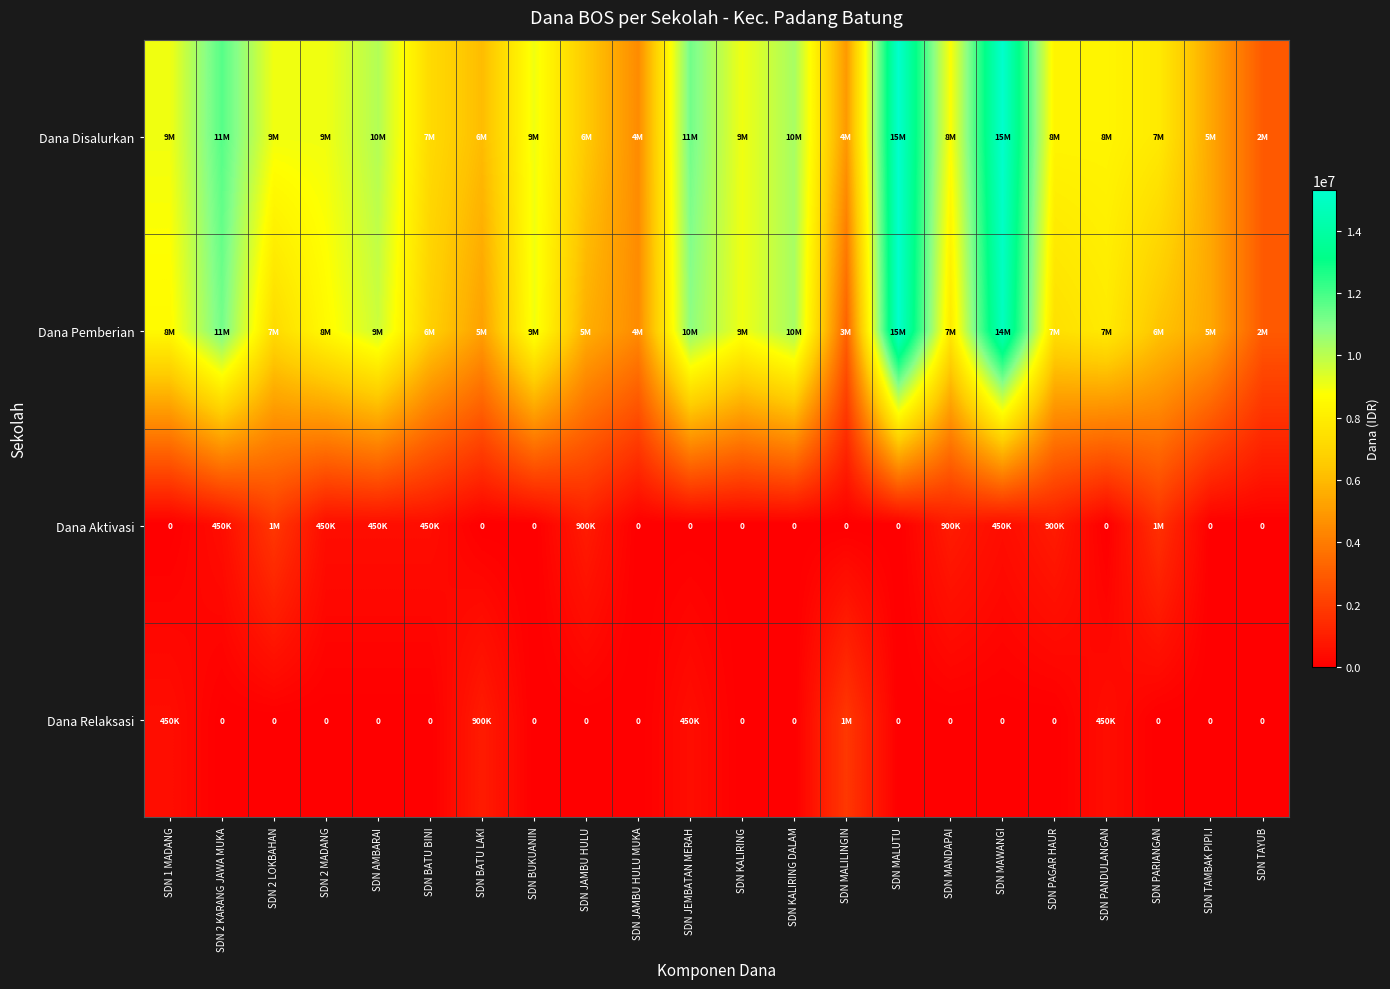

Read the Dana Pemberian value at SDN JEMBATAN MERAH, to the nearest 50.

10800000